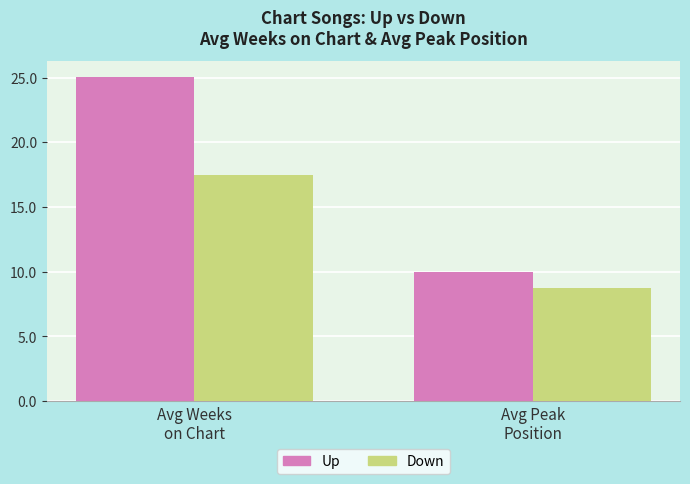

At how many categories does at least one series exceed 9?

2